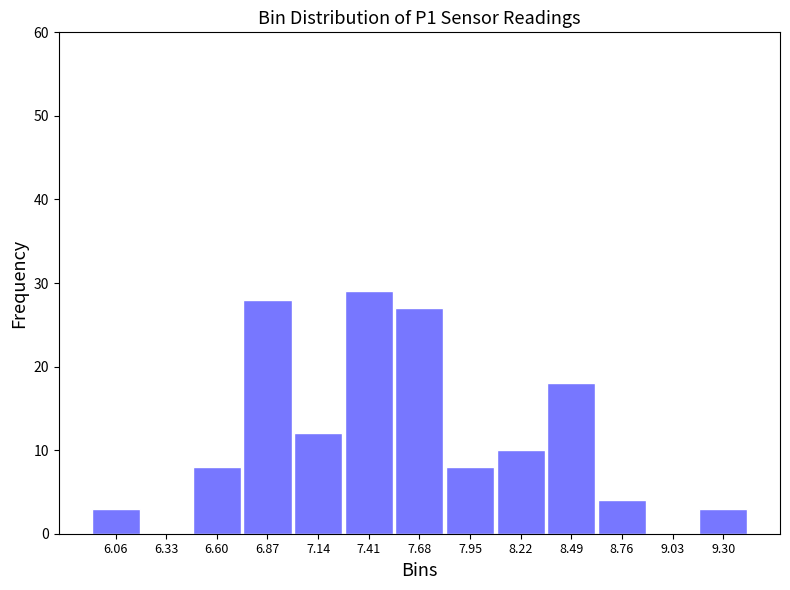

Reading left to right, list every bar in this chart as the range it spans on the x-axis followed by its height. Neither the bar edges nor the heights are printed on the chart, so give them approximately, as read against the axes.

5.95 to 6.20: 3
6.20 to 6.45: 0
6.45 to 6.75: 8
6.75 to 7.00: 28
7.00 to 7.30: 12
7.30 to 7.55: 29
7.55 to 7.80: 27
7.80 to 8.10: 8
8.10 to 8.35: 10
8.35 to 8.60: 18
8.60 to 8.90: 4
8.90 to 9.15: 0
9.15 to 9.45: 3